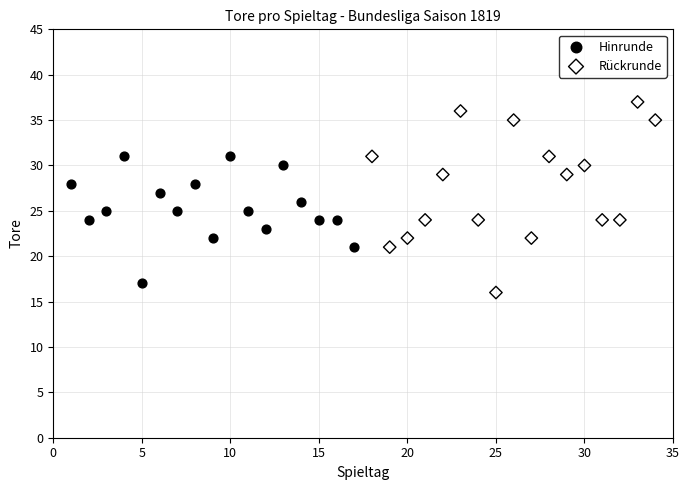

Which series reaches the maximum Y coordinate?

Rückrunde